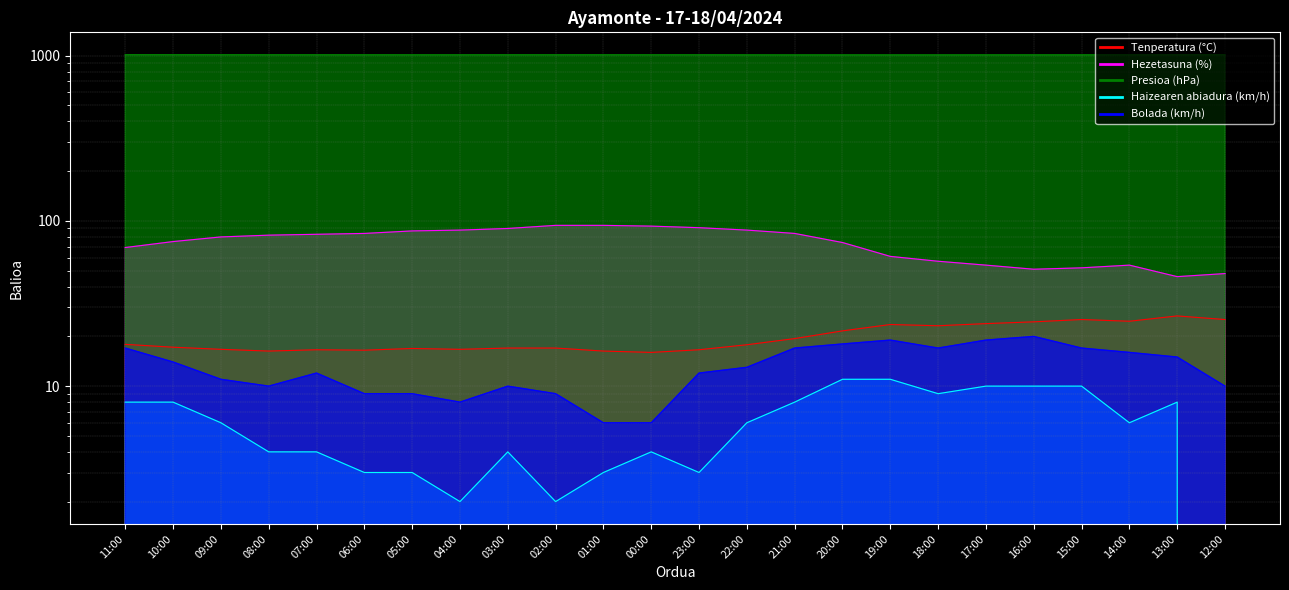

At how many categories does at least one series exceed 988?

24